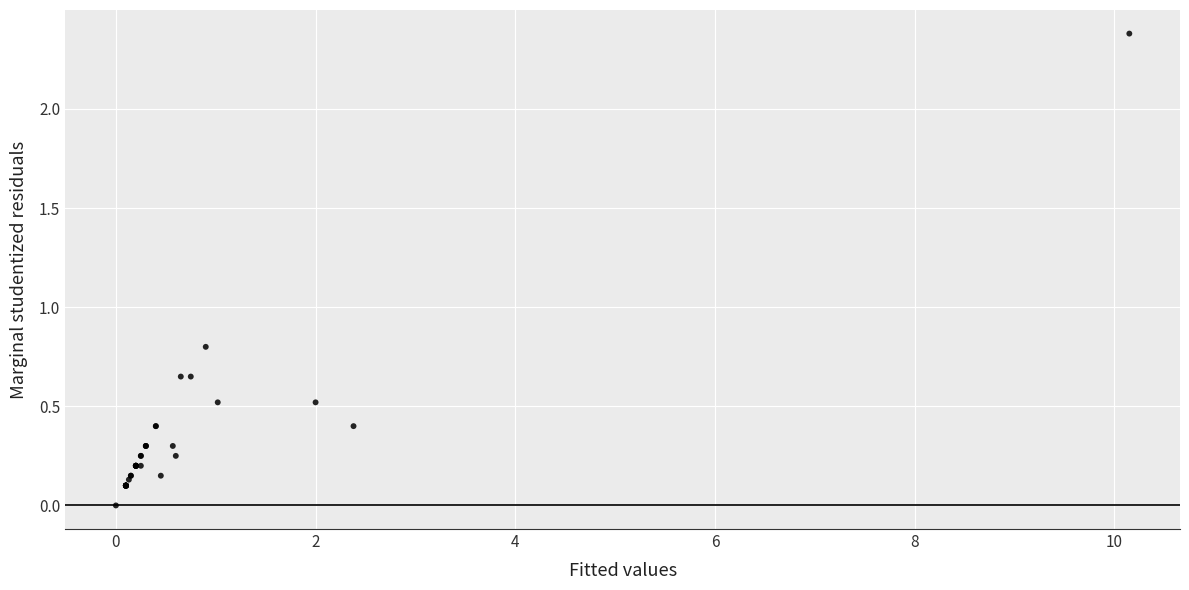

What Y value in the scatter plot is closest to 1?

0.8